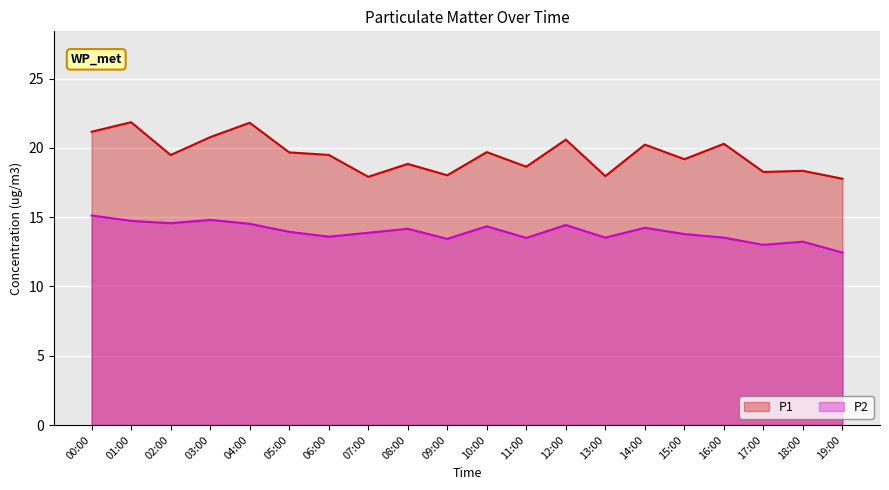

Rank the series by their maximum value, from highest to lowest.

P1, P2